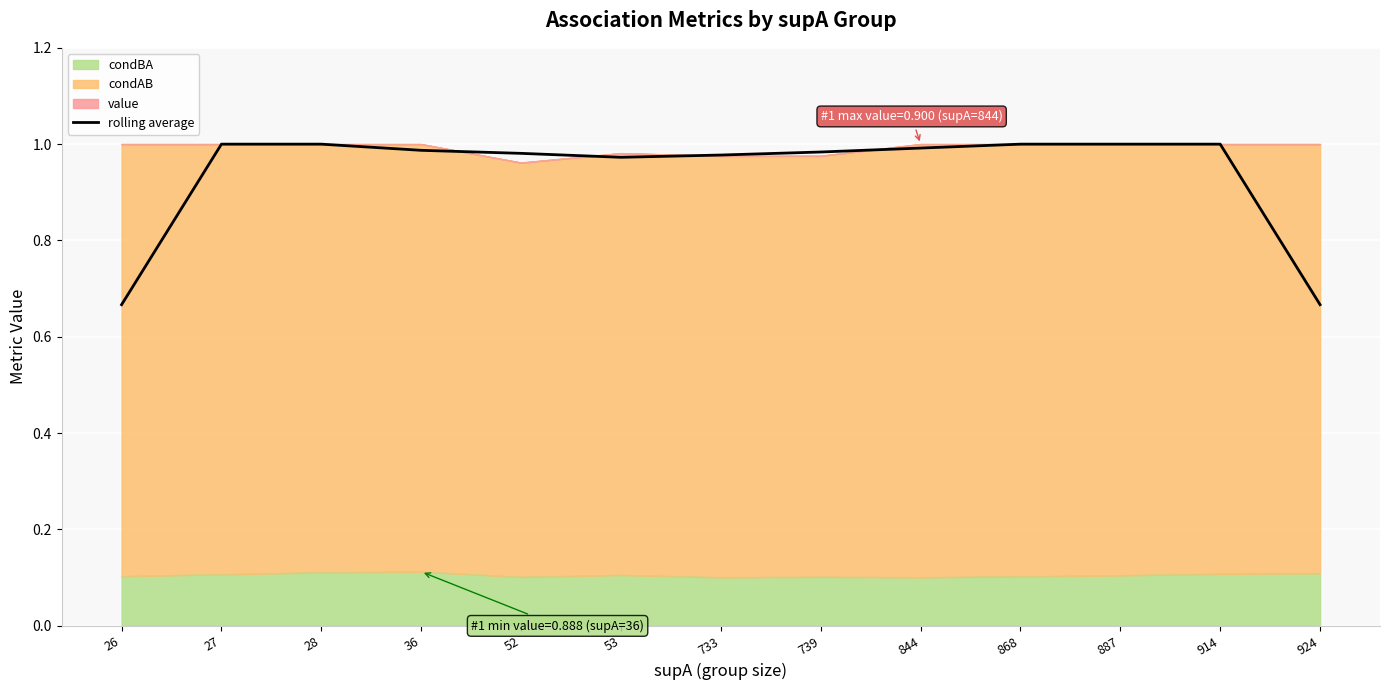

The value at 36 is 0.2. True or false?

False